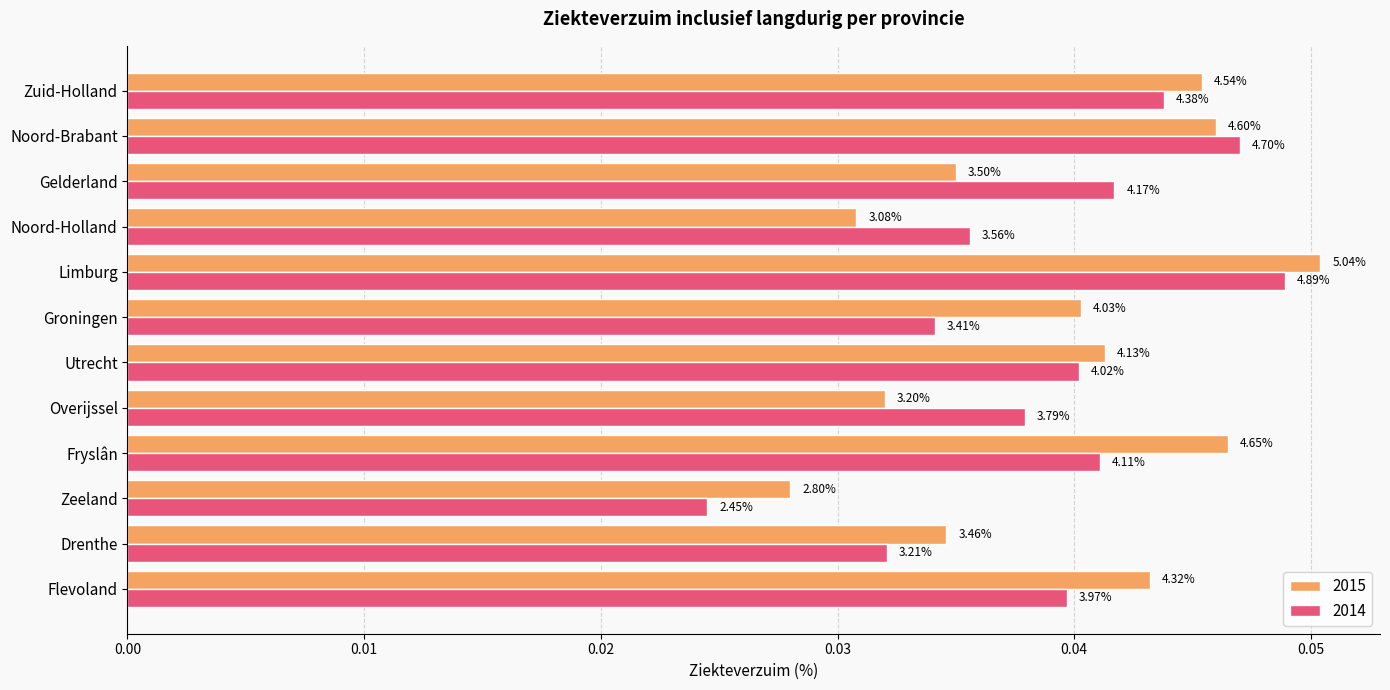

What are all the series names shown in the legend?

2015, 2014